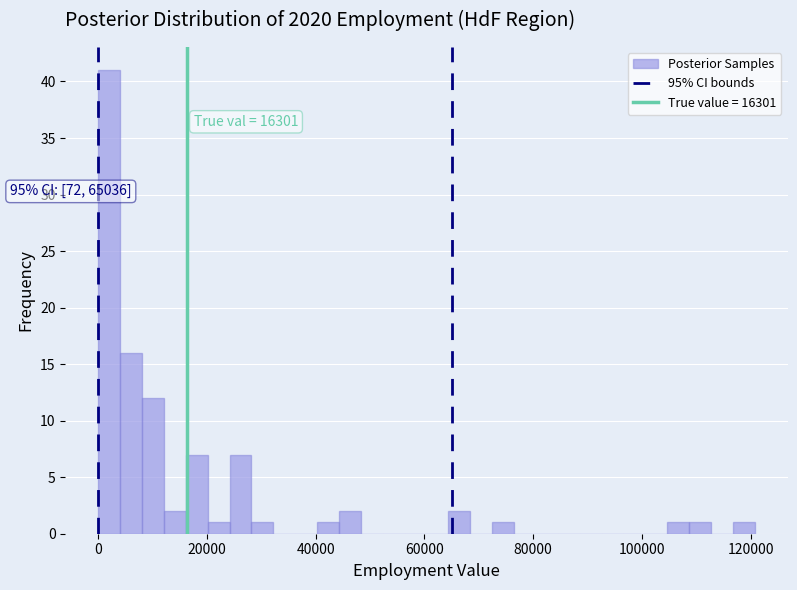

Read against the x-axis, roughly where is the centre of the tallest bar?

2000